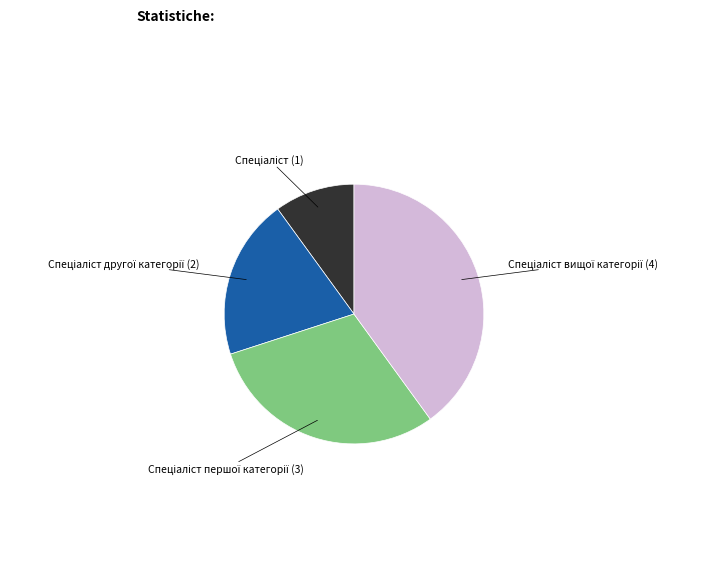

How many segments does this pie chart have?

4